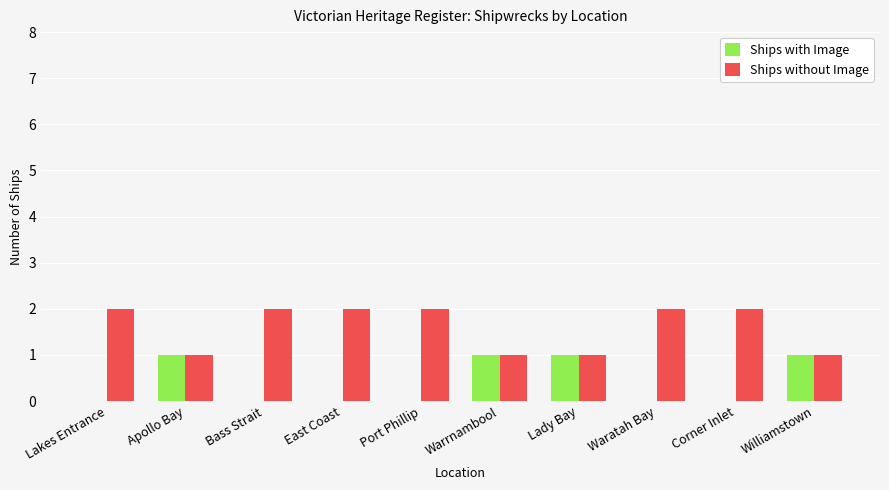

How many categories are shown in the chart?

10